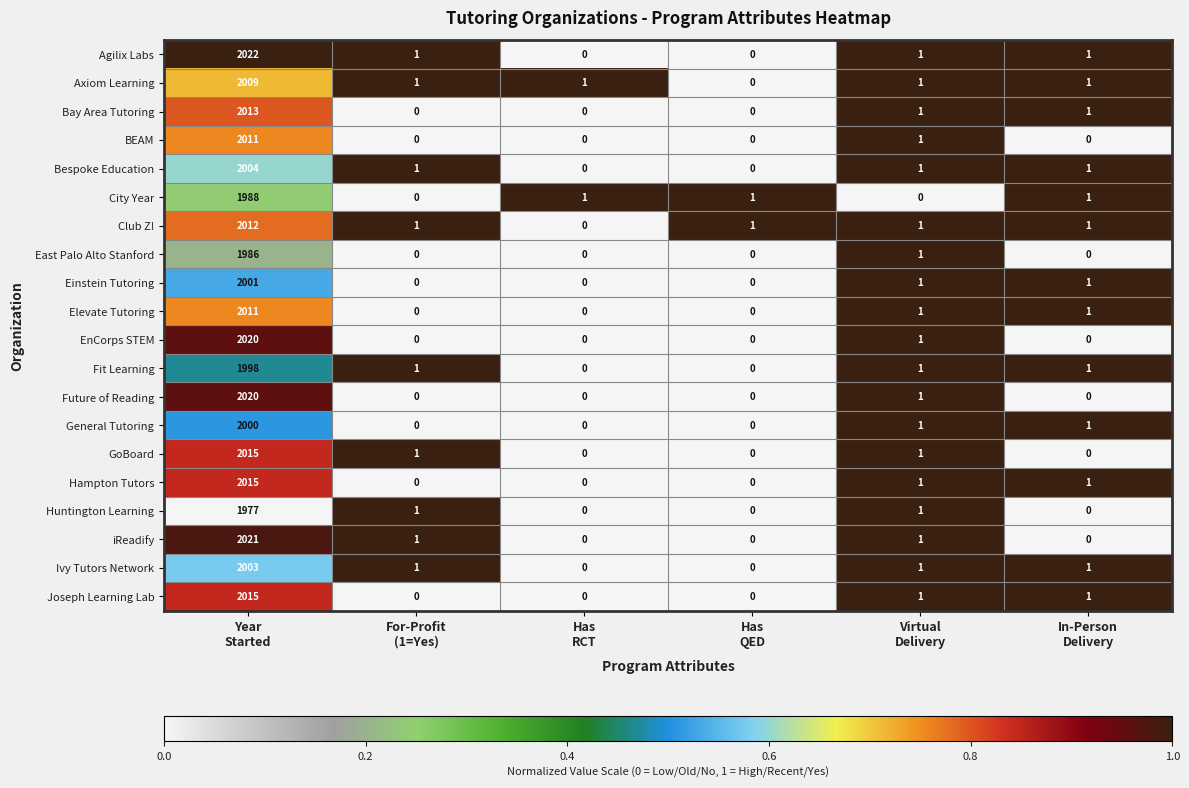

At how many categories does at least one series exceed 0?

6